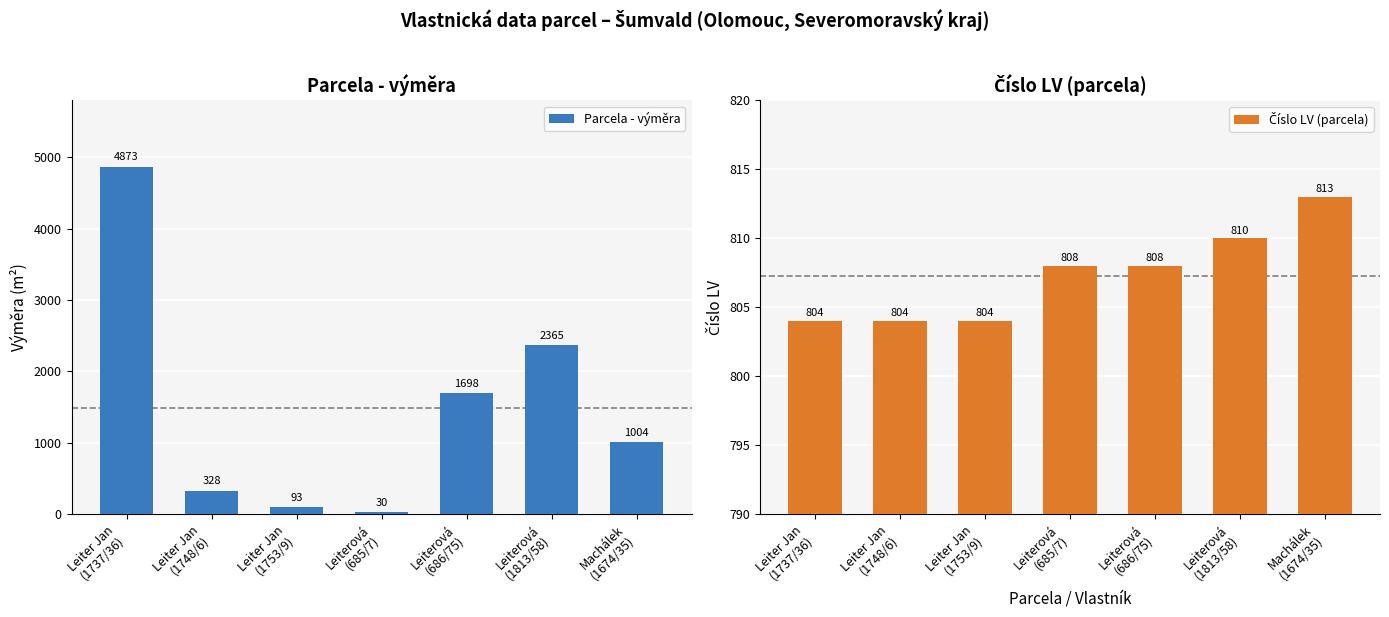

Reading right to left, transcribe all the data shown in this chart.

Parcela - výměra: 1004	2365	1698	30	93	328	4873
Číslo LV (parcela): 813	810	808	808	804	804	804